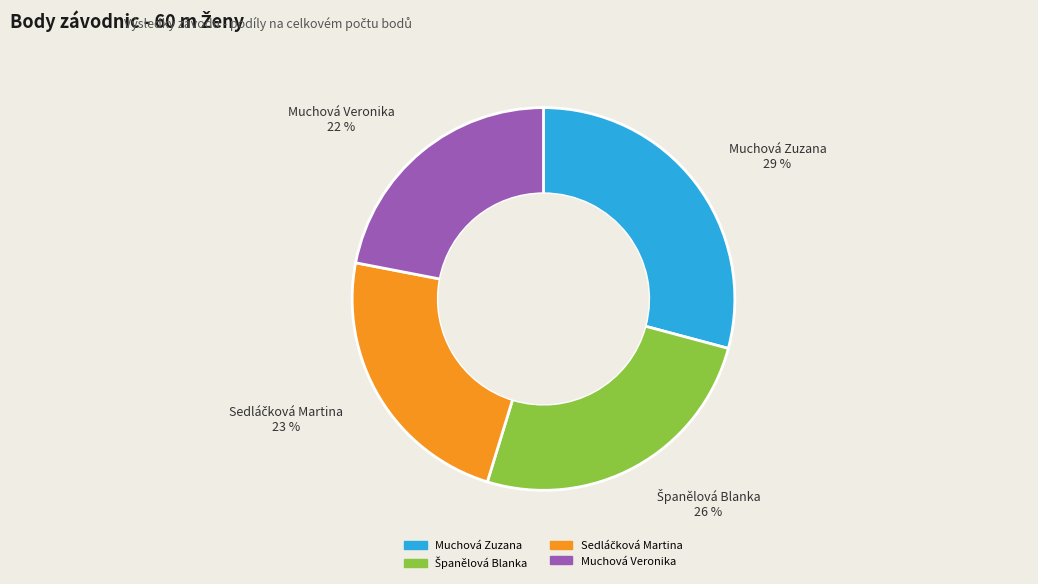

Which has a higher value, Muchová Veronika or Muchová Zuzana?

Muchová Zuzana